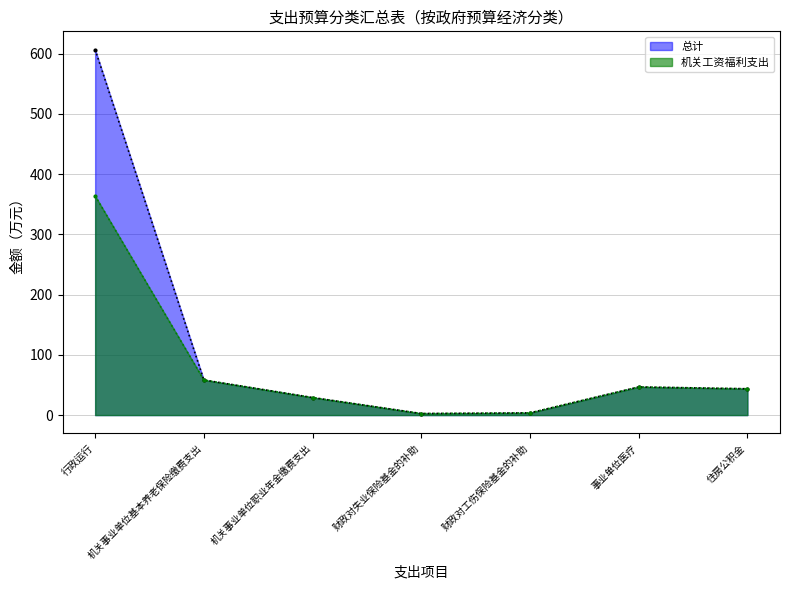

Is it true that 机关工资福利支出 equals 43.7 at 住房公积金?

True